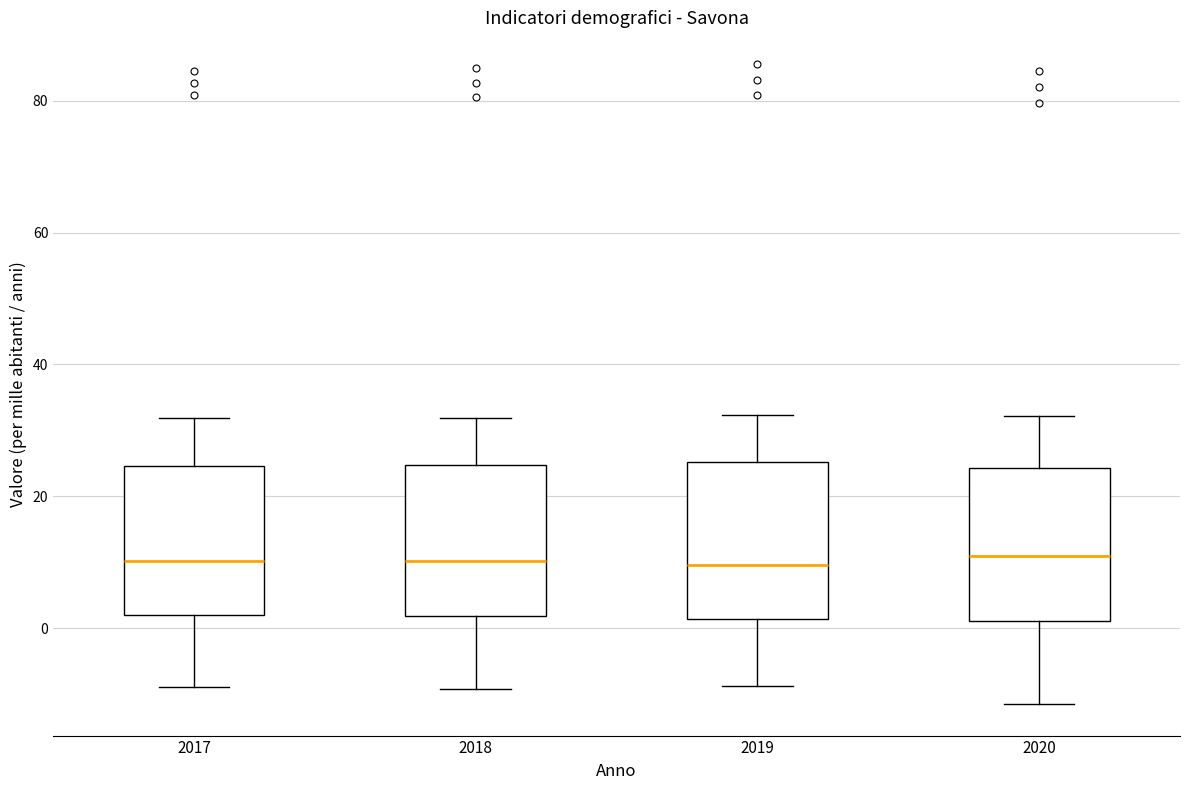

Reading left to right, transcribe this box plot: for each box, give where its median line is, the range the box spans, and where its two whiskers end, as read against the y-axis. The values are not printed on the chart, so give them approximately, as read against the axis.

2017: median 10, box 2 to 24, whiskers -8 to 32
2018: median 10, box 2 to 24, whiskers -10 to 32
2019: median 10, box 2 to 26, whiskers -8 to 32
2020: median 10, box 2 to 24, whiskers -12 to 32